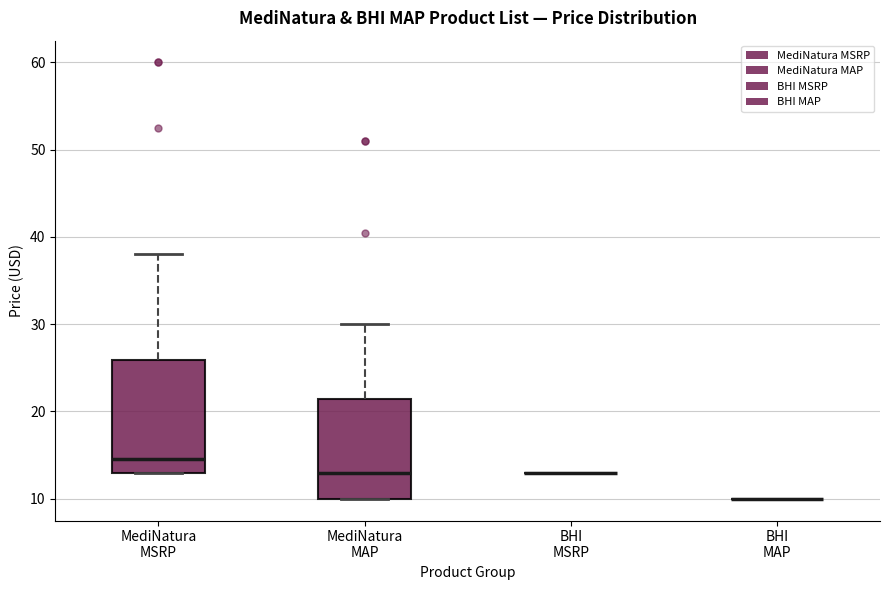

Reading left to right, transcribe this box plot: for each box, give where its median line is, the range the box spans, and where its two whiskers end, as read against the y-axis. The values are not printed on the chart, so give them approximately, as read against the axis.

MediNatura MSRP: median 15, box 13 to 26, whiskers 13 to 38
MediNatura MAP: median 13, box 10 to 21, whiskers 10 to 30
BHI MSRP: box collapsed to a line at 13, whiskers 13 to 13
BHI MAP: box collapsed to a line at 10, whiskers 10 to 10